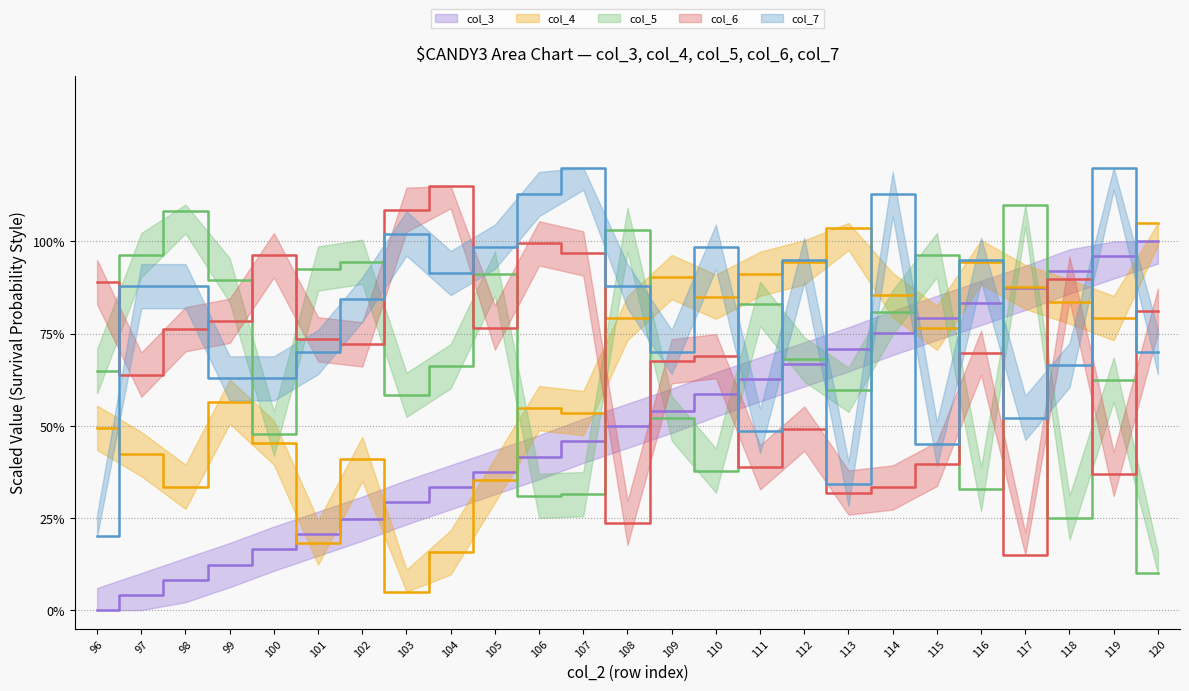

Between 110 and 97, which is larger?

110